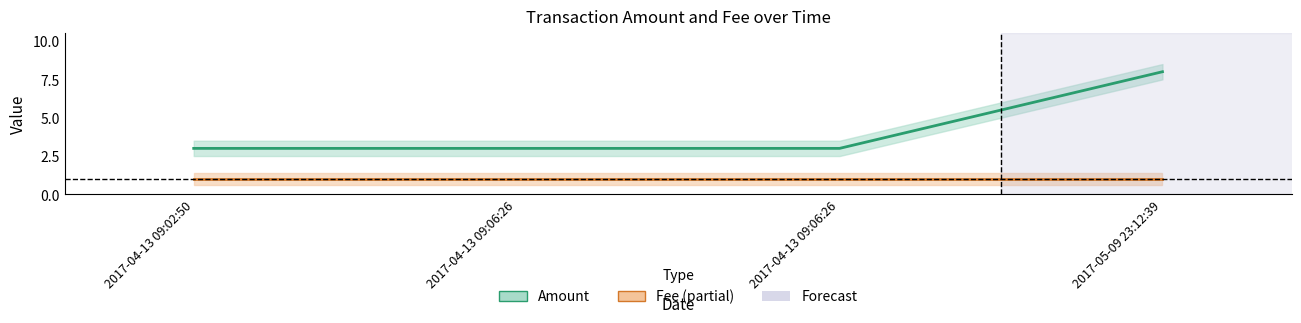

Which has a higher value, 2017-04-13 09:02:50 or 2017-05-09 23:12:39?

2017-05-09 23:12:39